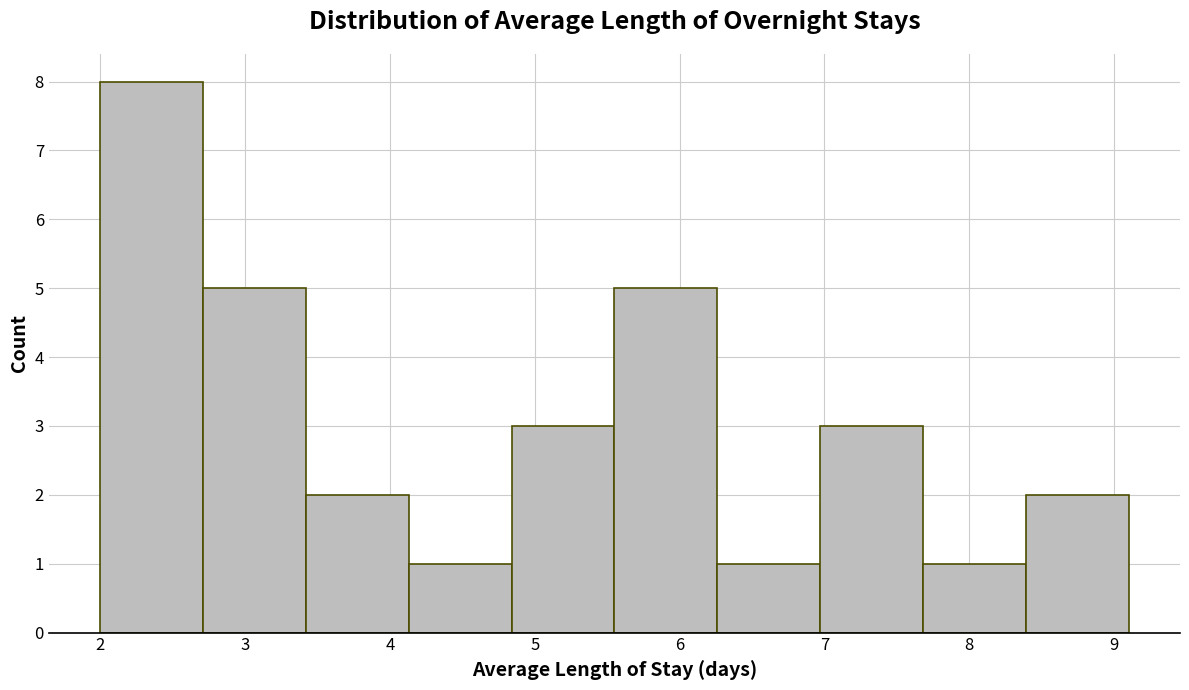

Reading left to right, list every bar in this chart as the range it spans on the x-axis followed by its height. Neither the bar edges nor the heights are printed on the chart, so give them approximately, as read against the axes.

2.00 to 2.71: 8
2.71 to 3.42: 5
3.42 to 4.13: 2
4.13 to 4.84: 1
4.84 to 5.55: 3
5.55 to 6.26: 5
6.26 to 6.97: 1
6.97 to 7.68: 3
7.68 to 8.39: 1
8.39 to 9.10: 2